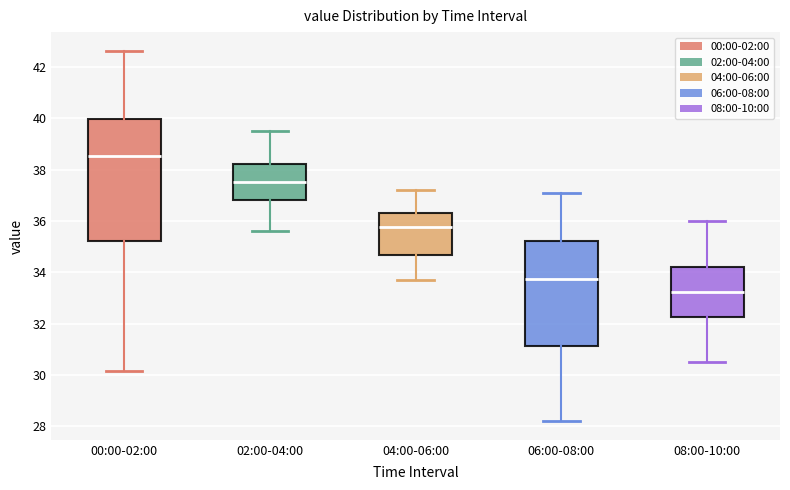

Which box is the tallest, from its lower edge to its upper edge?

00:00-02:00